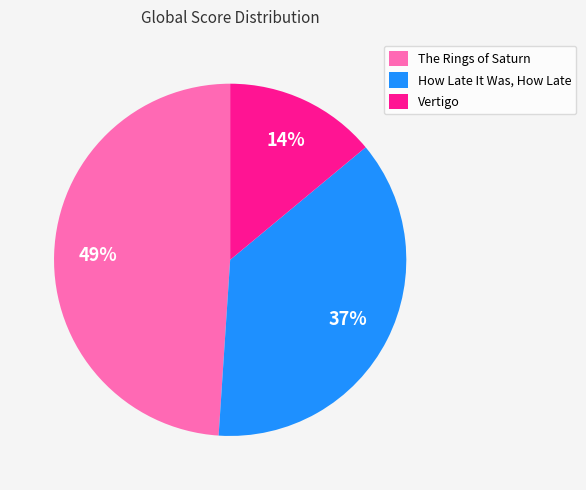

How many slices are in this pie chart?

3